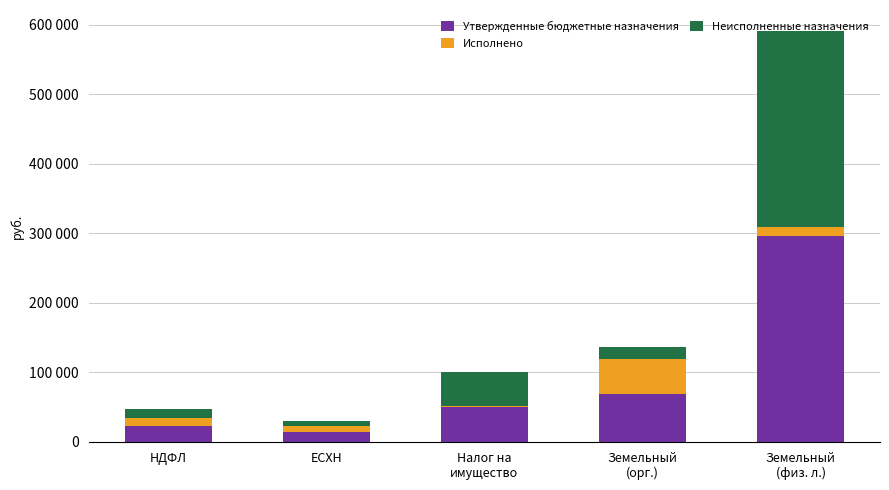

Are the bars horizontal?

No